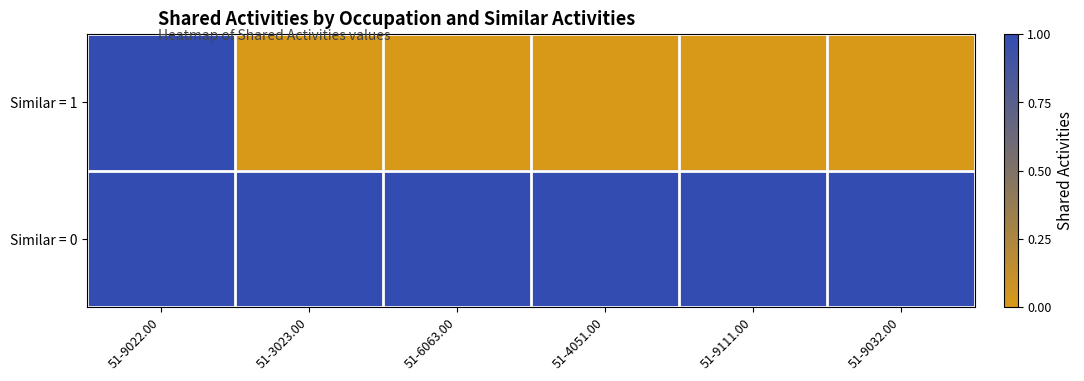

At how many categories does at least one series exceed 0?

6